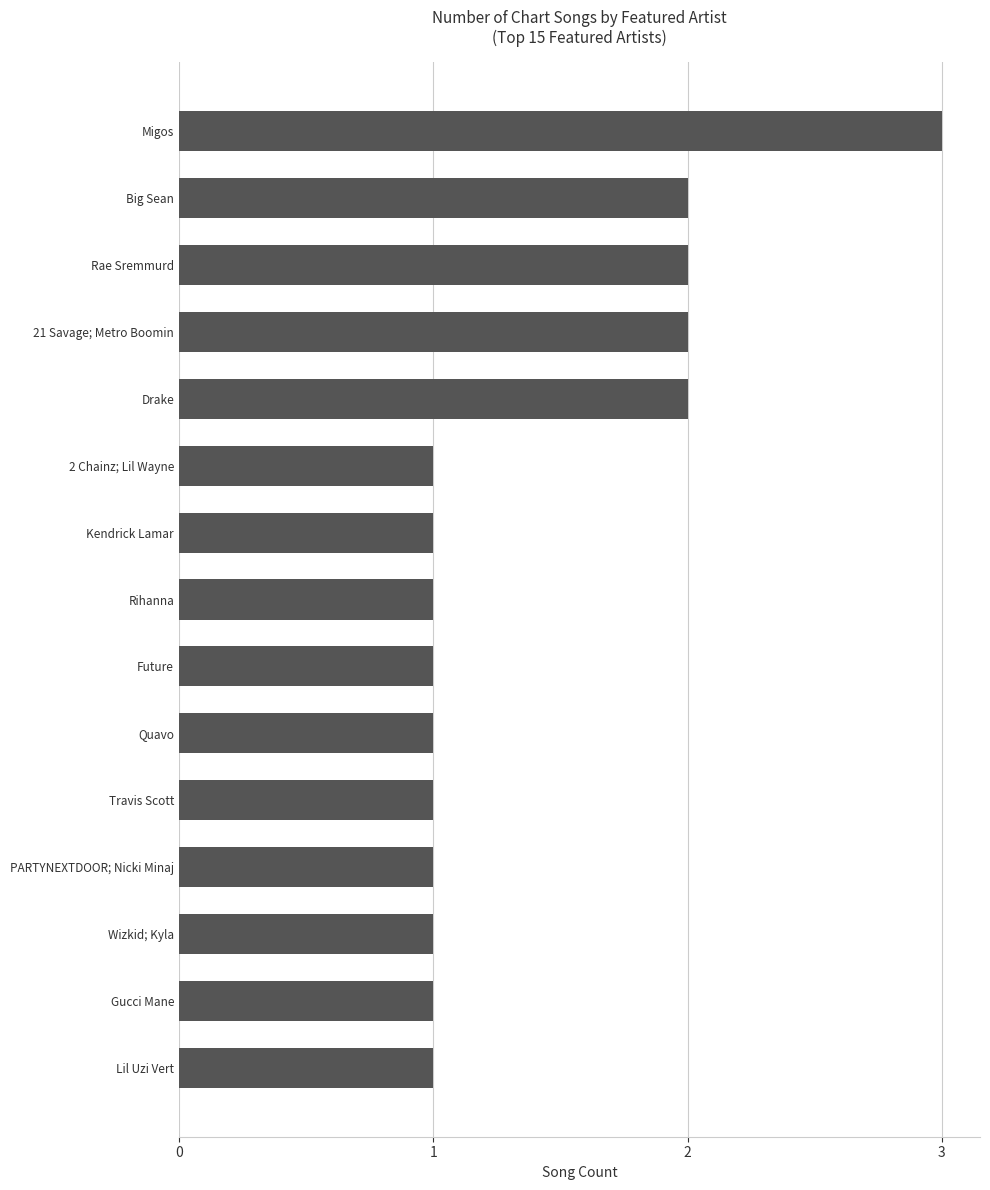

What is the smallest value displayed?

1